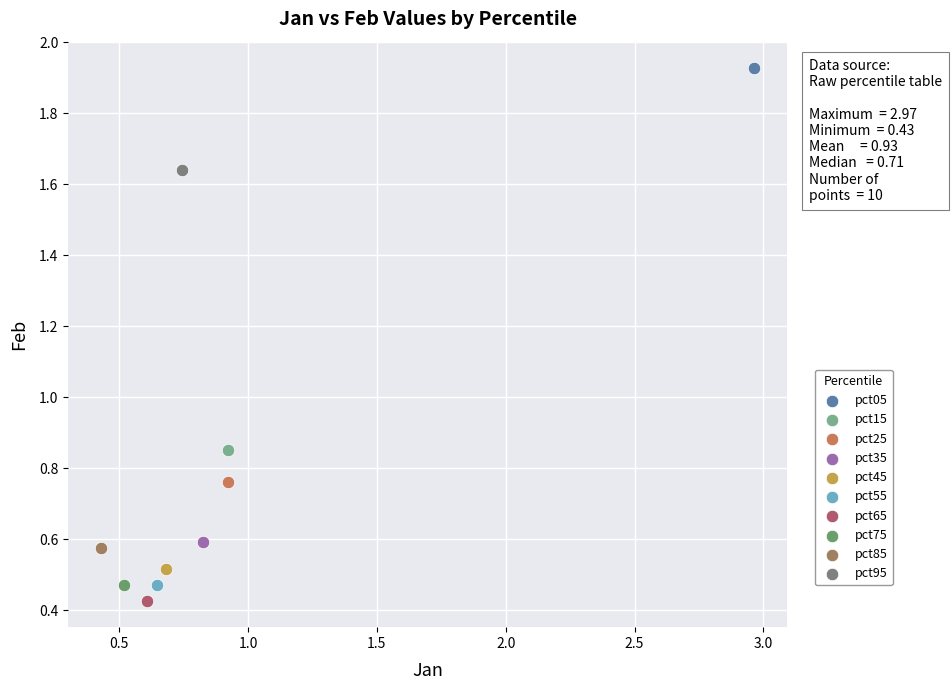

Which series contains the lowest Y value?

pct65